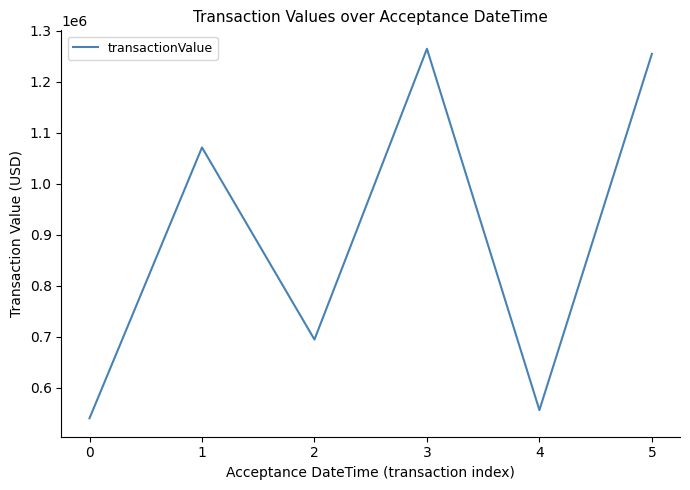

List the labels in order of value, largest first.

3, 5, 1, 2, 4, 0